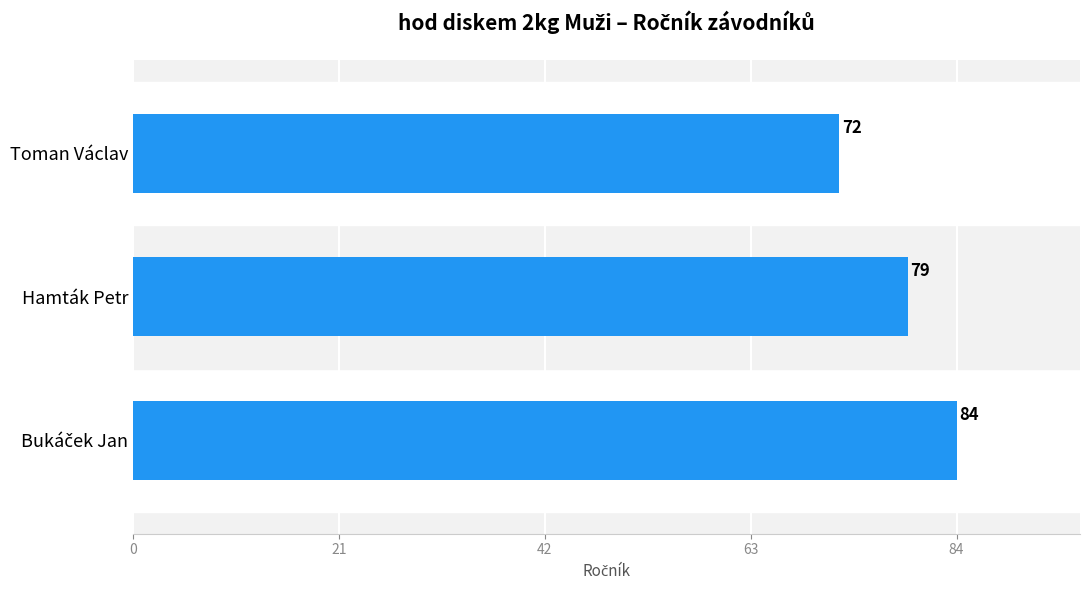

The chart shows a value of 98 at Toman Václav. True or false?

False